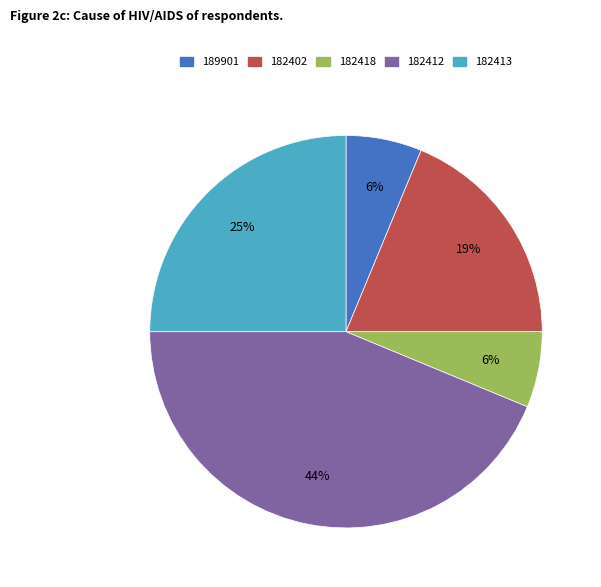

To the nearest percent, what percentage of the pie is 182418?

6%